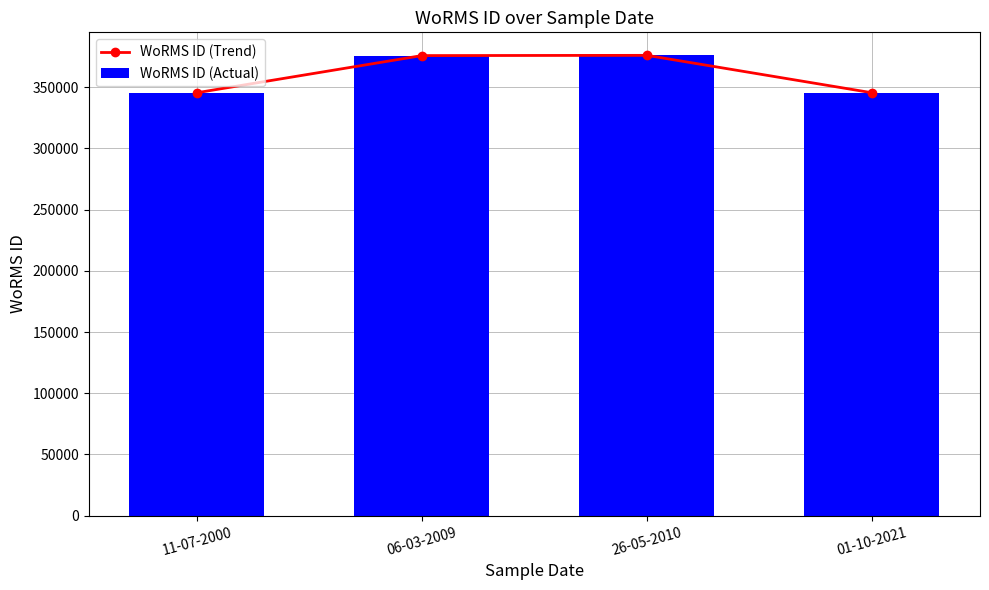

True or false: WoRMS ID (Actual) has a value of 345489 at 11-07-2000.

True